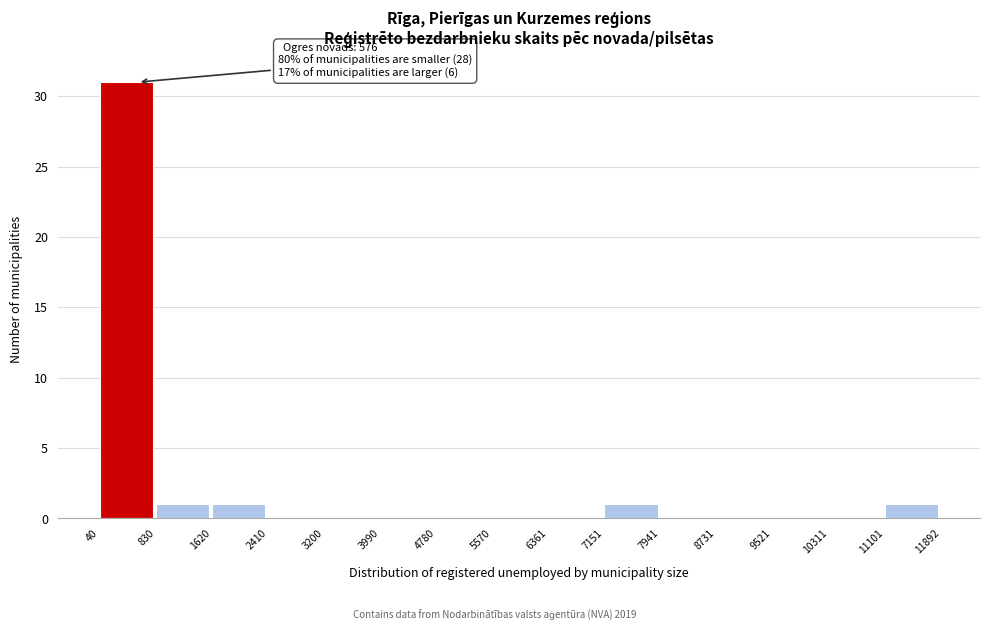

Which range on the x-axis has the tallest bar?

40 to 830